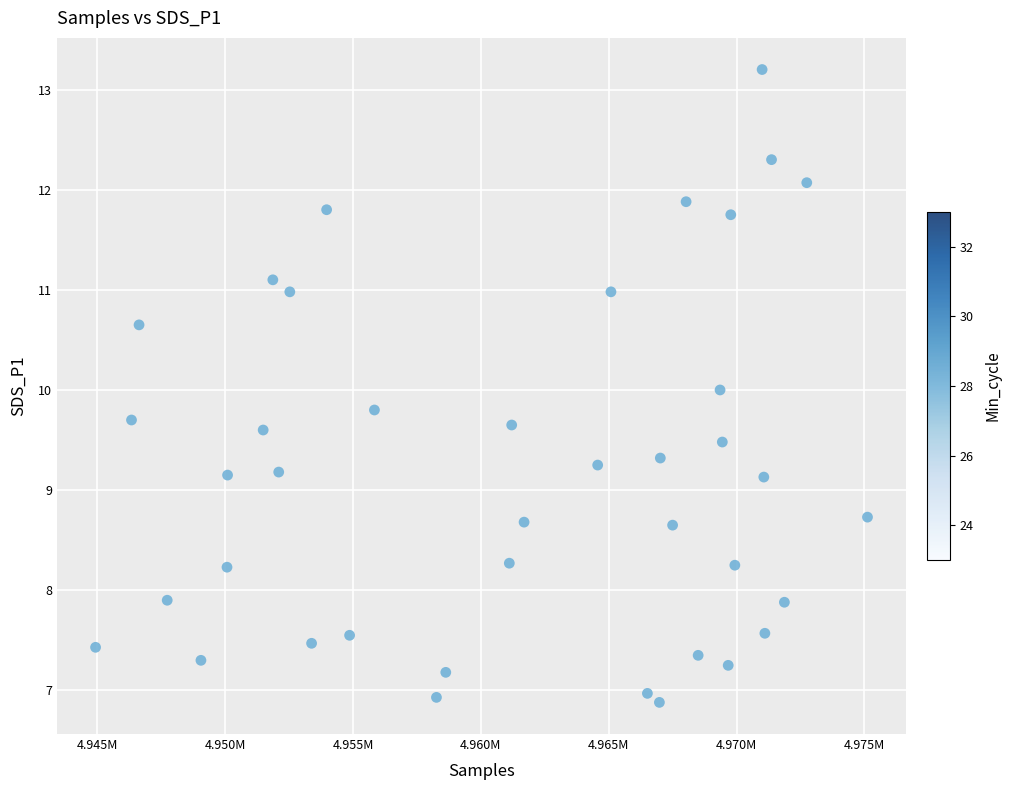

What is the range of Y values (max minus min)?

6.3